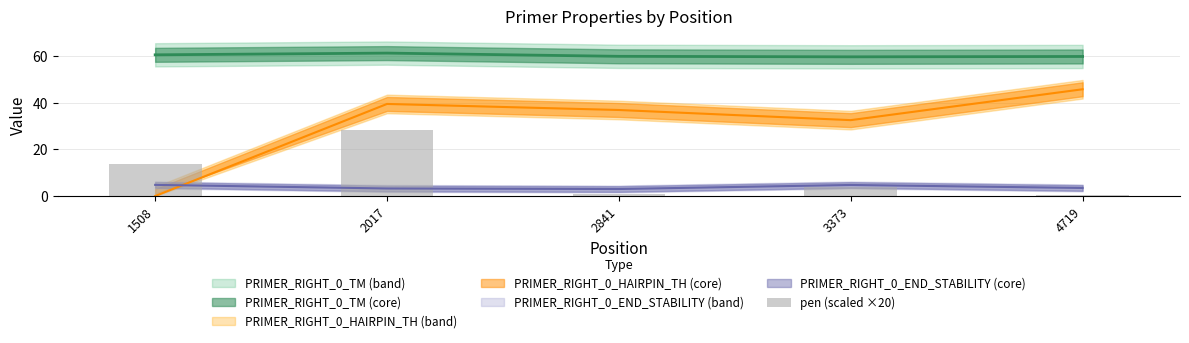

Read the value at 4719.

0.6